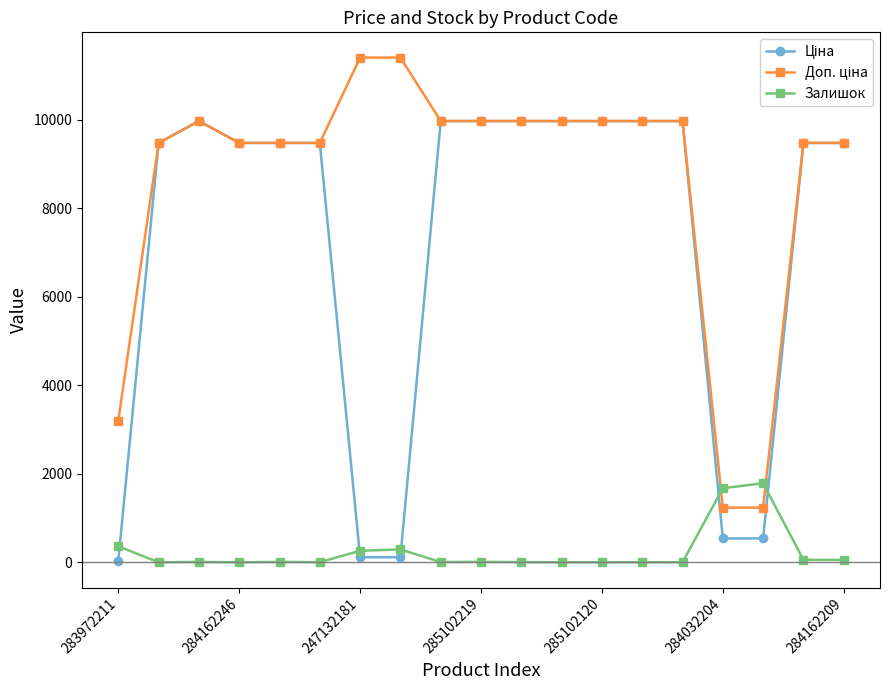

What is the maximum value for Залишок?

1786.0